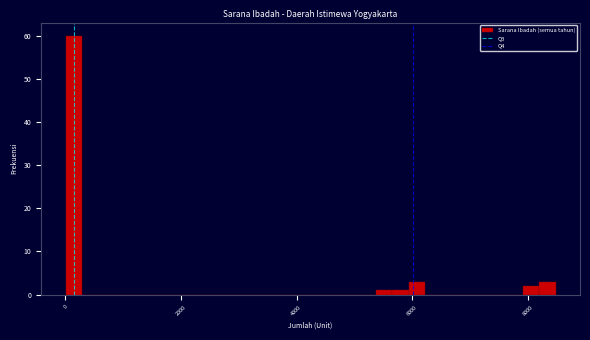

Read against the x-axis, roughly where is the centre of the tallest bar?

200